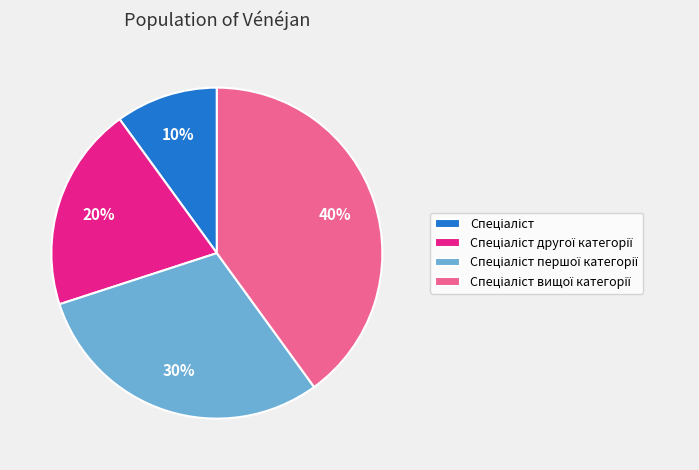

To the nearest percent, what is the difference between the largest and smallest slice percentages?

30%